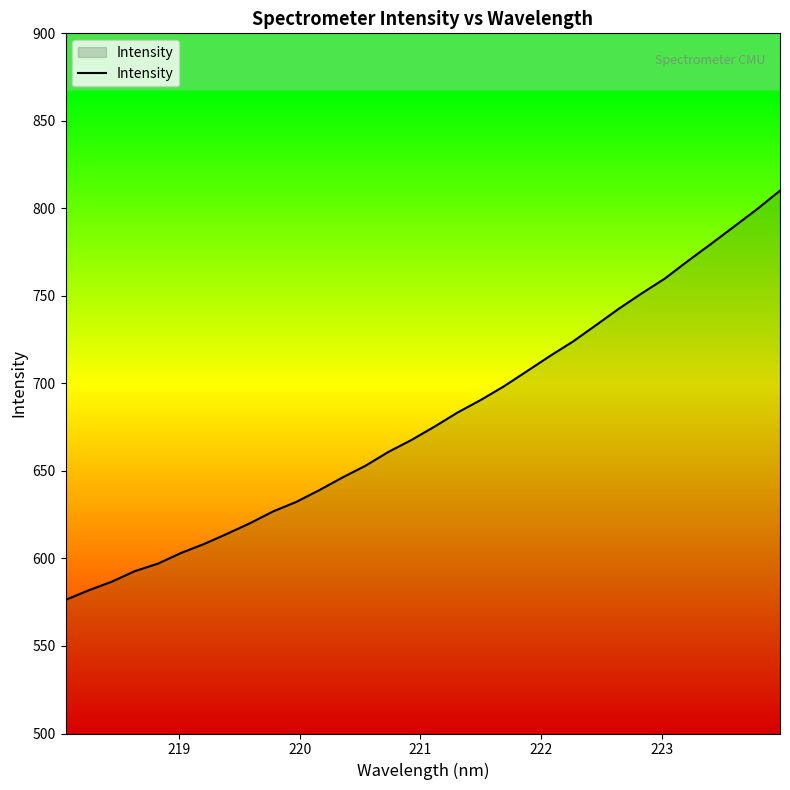

How many lines are shown in the chart?

1